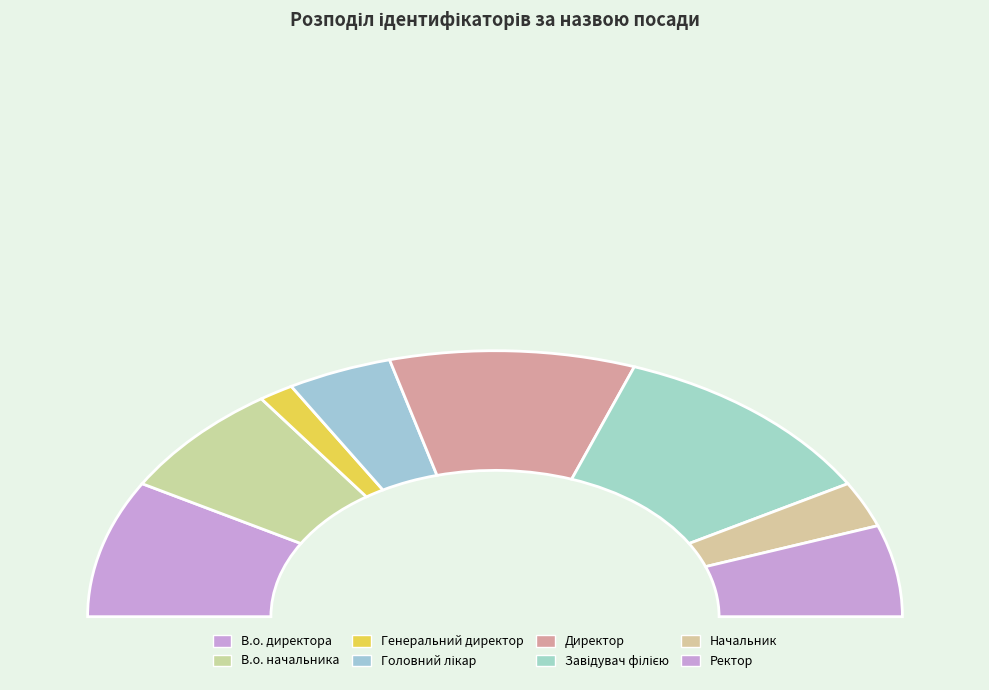

To the nearest percent, what is the average slice percentage?

12%